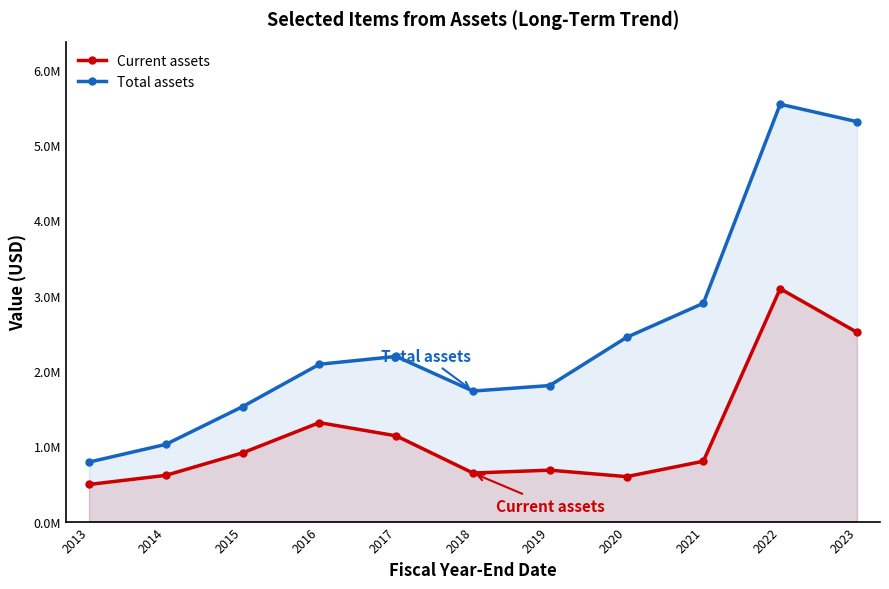

List the series in order of their overall mean, highest first.

Total assets, Current assets